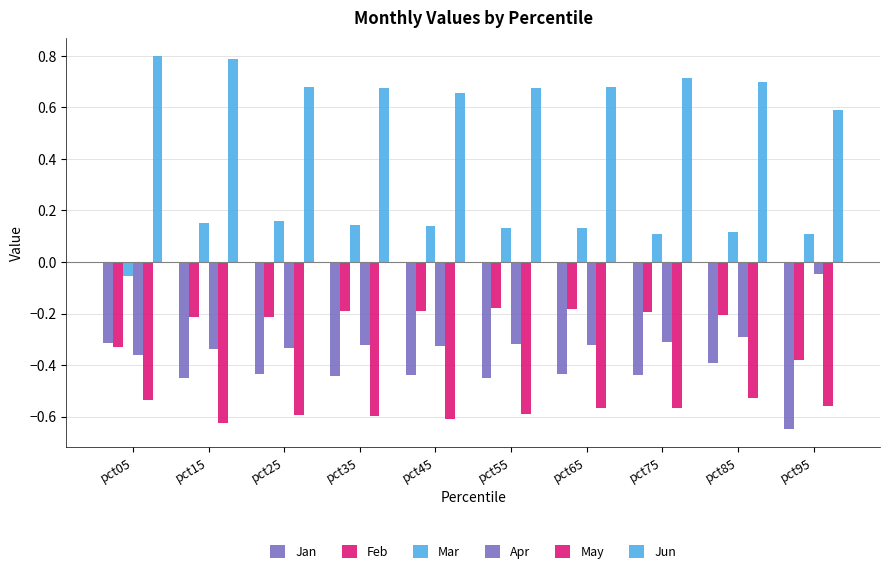

What is the value of the Feb bar at the 9th from the left?

-0.2